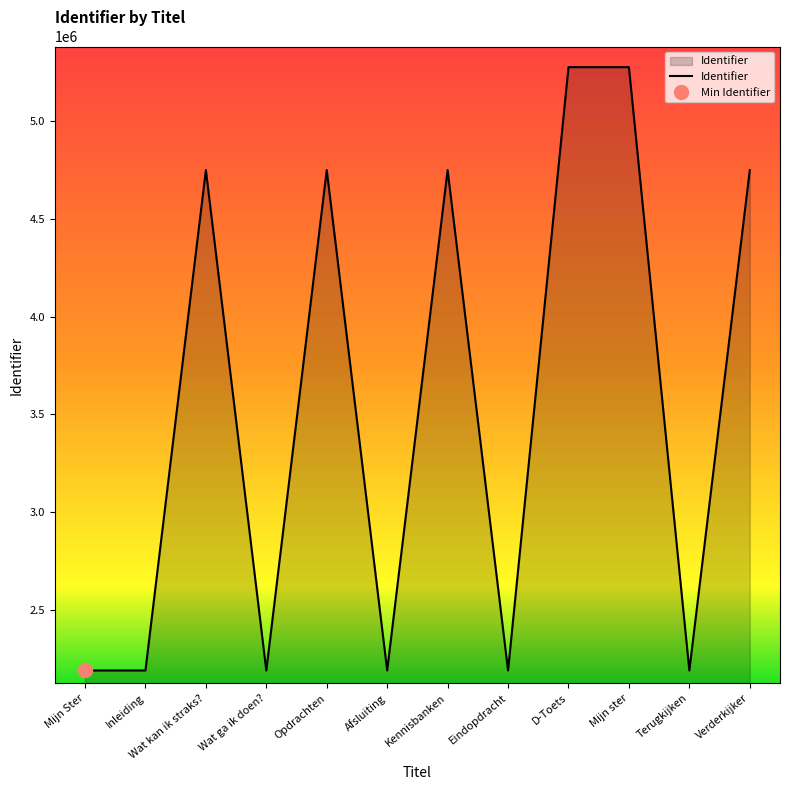

What is the value of the 7th point from the left?

4748228